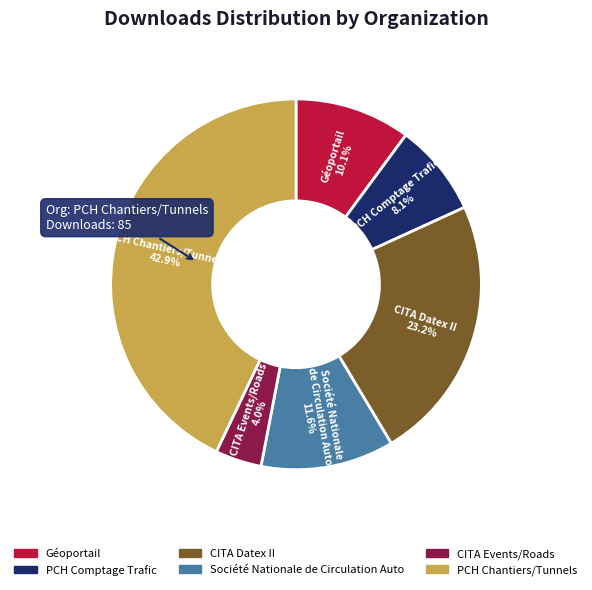

Is there a majority slice in this chart?

No